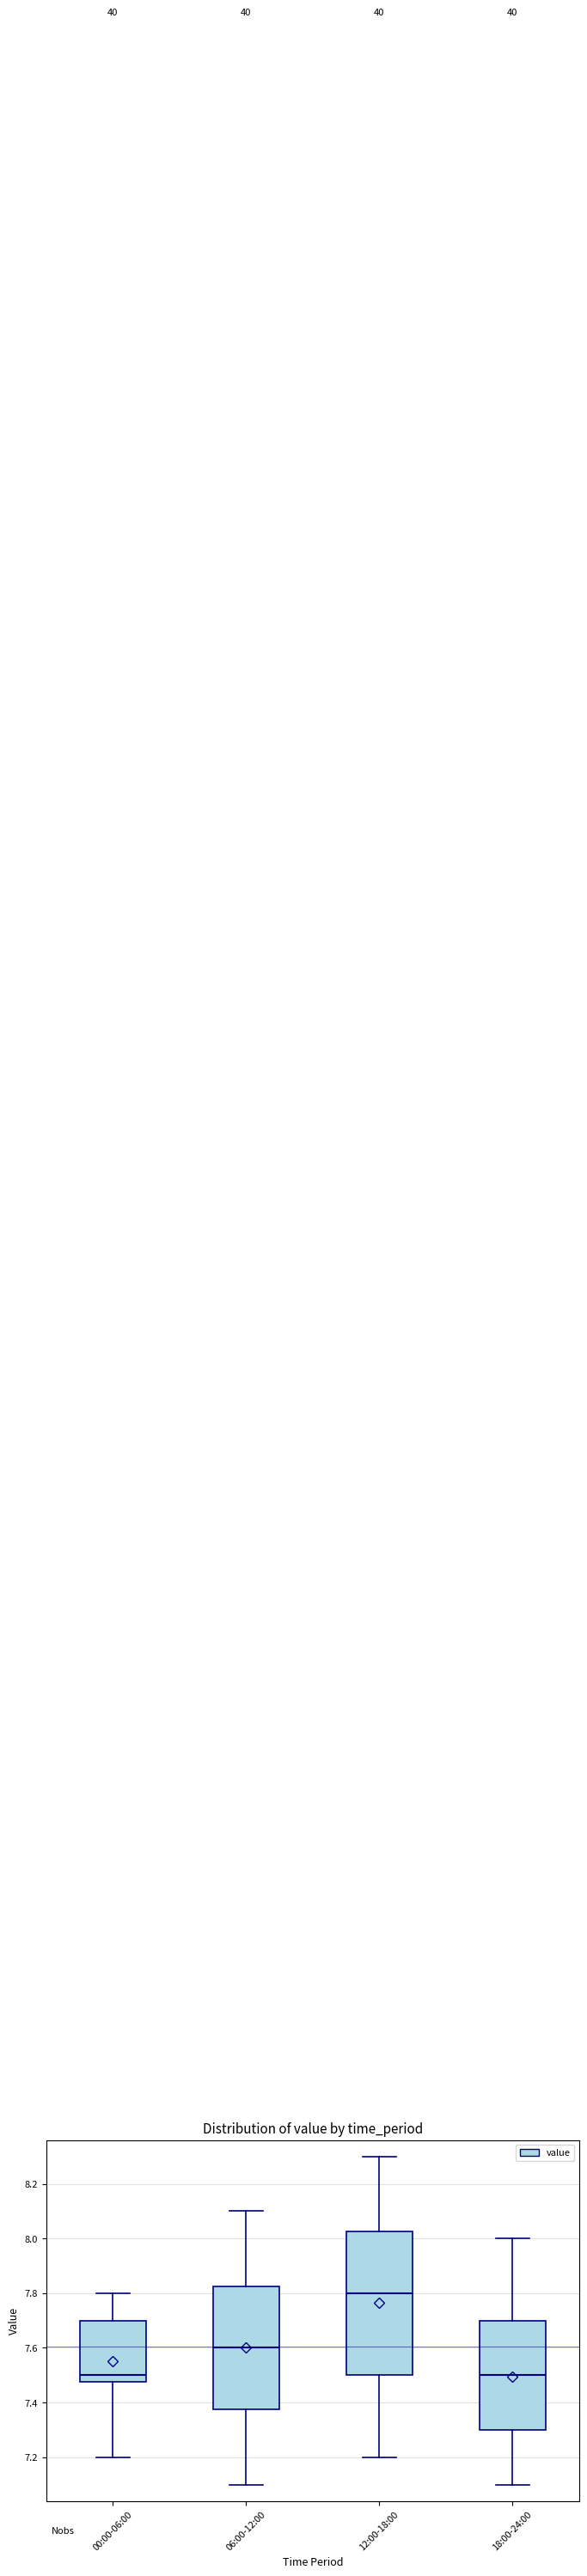

Reading left to right, read every box against the y-axis: the position of its median line, the range the box covers, and the ends of its whiskers. The values are not printed on the chart, so give them approximately, as read against the axis.

00:00-06:00: median 7.50, box 7.48 to 7.70, whiskers 7.20 to 7.80
06:00-12:00: median 7.60, box 7.38 to 7.82, whiskers 7.10 to 8.10
12:00-18:00: median 7.80, box 7.50 to 8.02, whiskers 7.20 to 8.30
18:00-24:00: median 7.50, box 7.30 to 7.70, whiskers 7.10 to 8.00